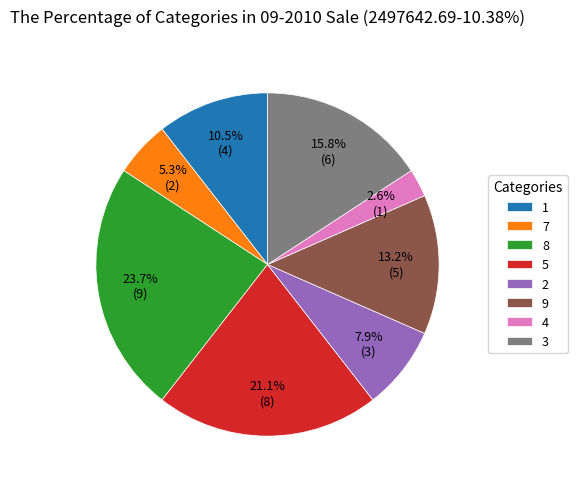

Rank the categories by value from lowest to highest.

4, 7, 2, 1, 9, 3, 5, 8